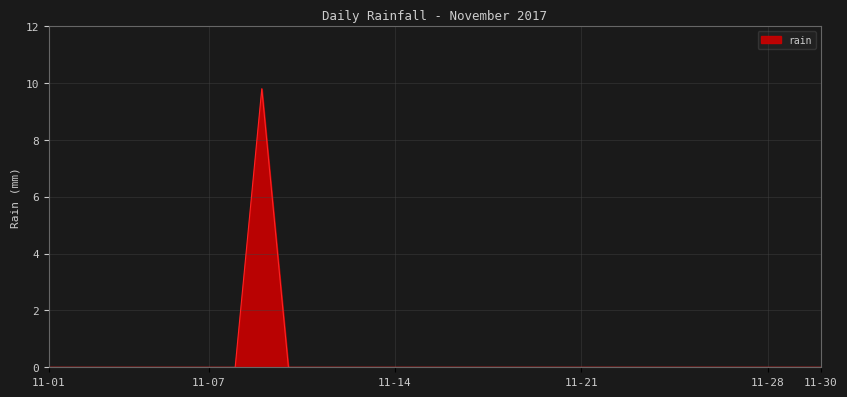

What is the difference between the maximum and minimum values?

9.8